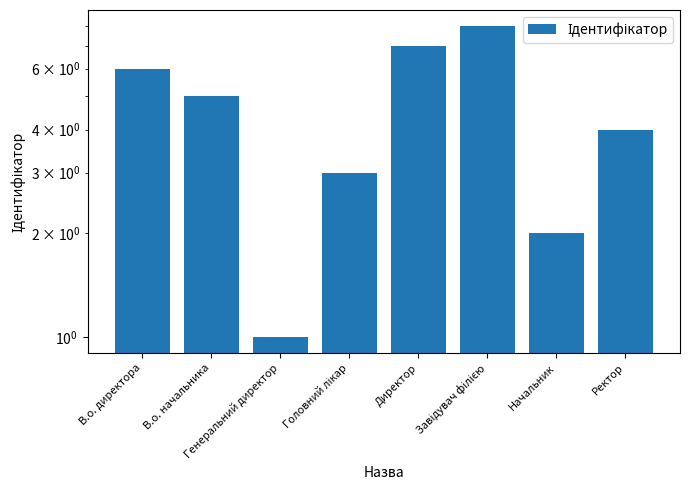

What is the difference between the maximum and minimum values?

7